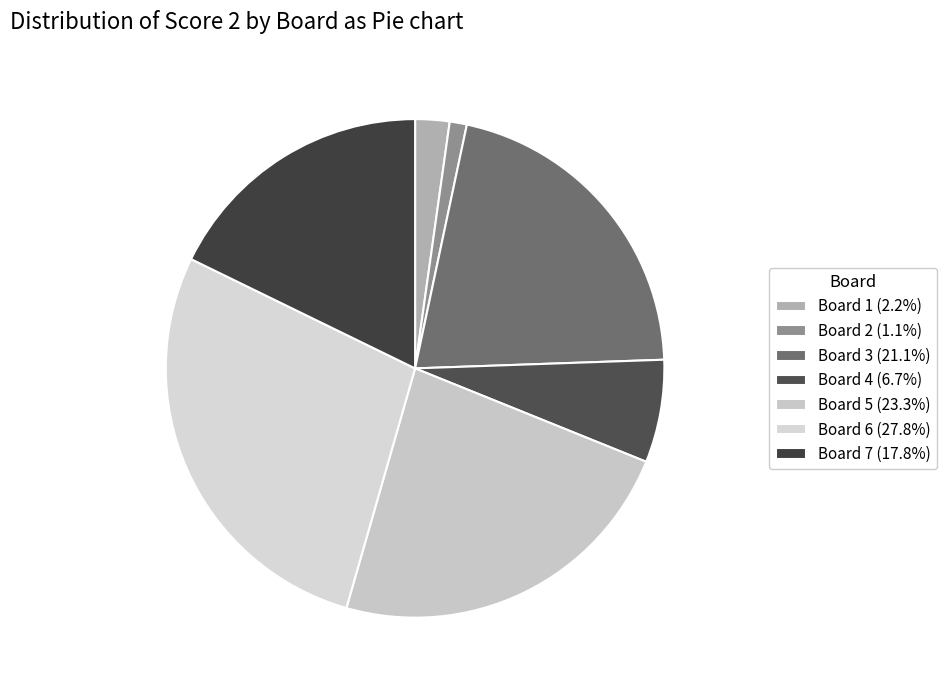

Is there any slice that represents more than half of the pie?

No